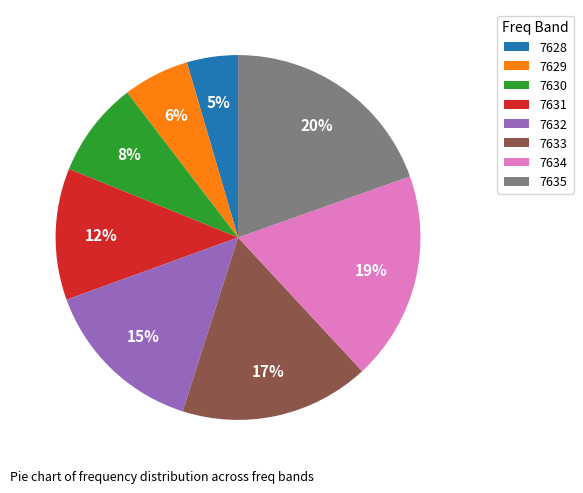

To the nearest percent, what is the average slice percentage?

12%